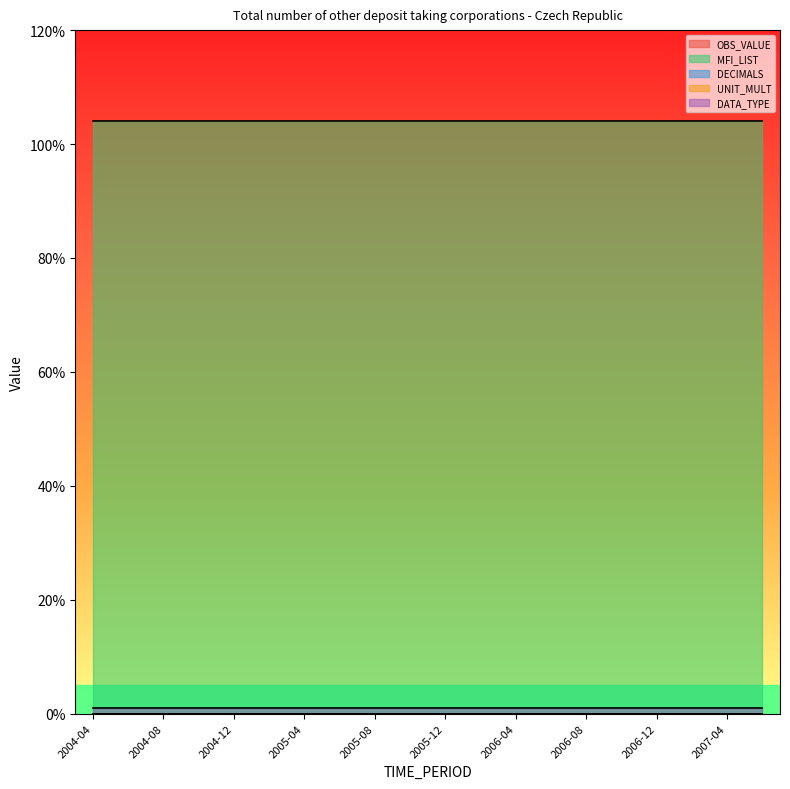

The value of OBS_VALUE at 2006-12 is 0. True or false?

True